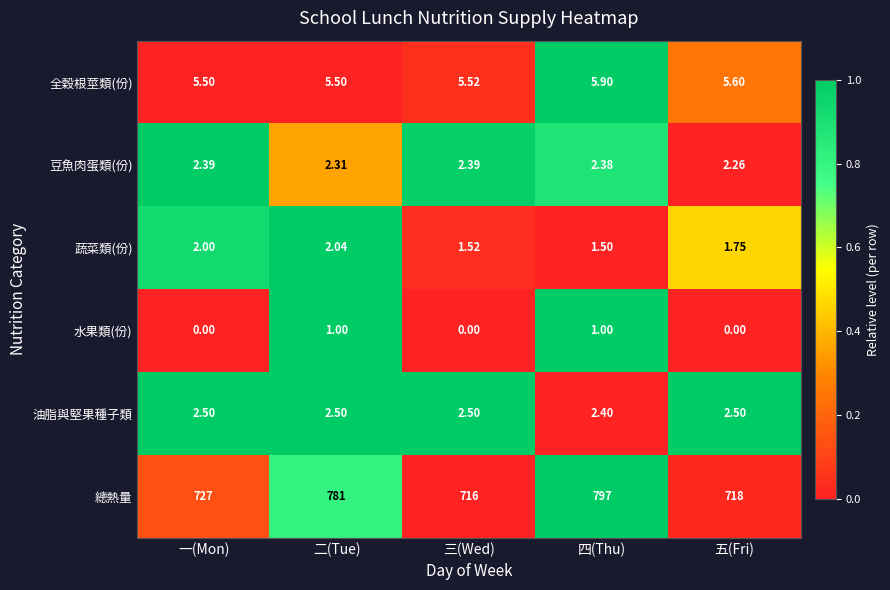

At which category does the chart reach its peak across all series?

四(Thu)